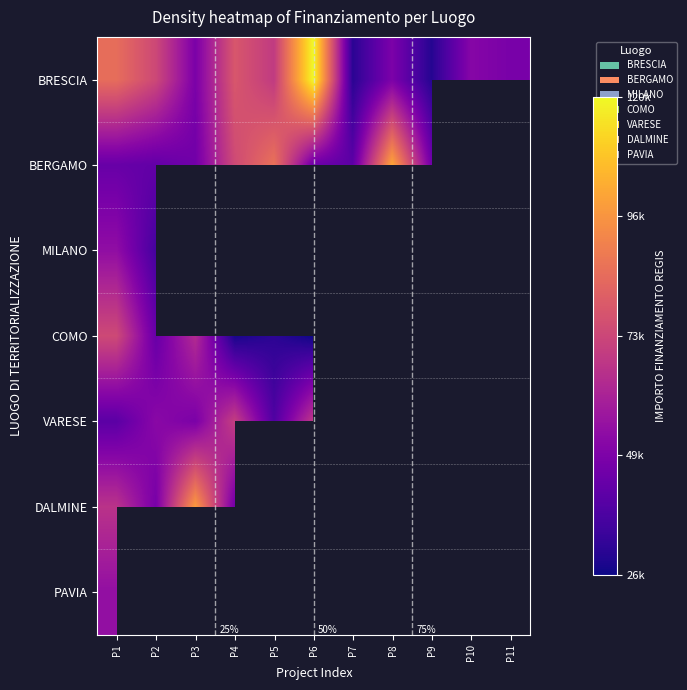

What is the greatest value displayed?

119783.4